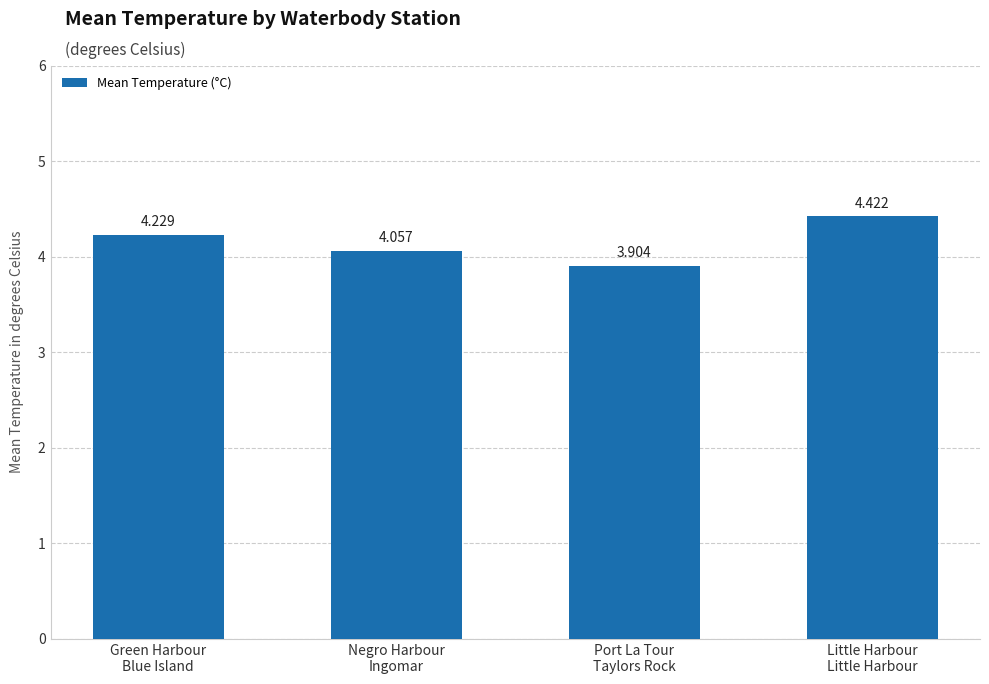

Rank the categories by value from lowest to highest.

Port La Tour
Taylors Rock, Negro Harbour
Ingomar, Green Harbour
Blue Island, Little Harbour
Little Harbour